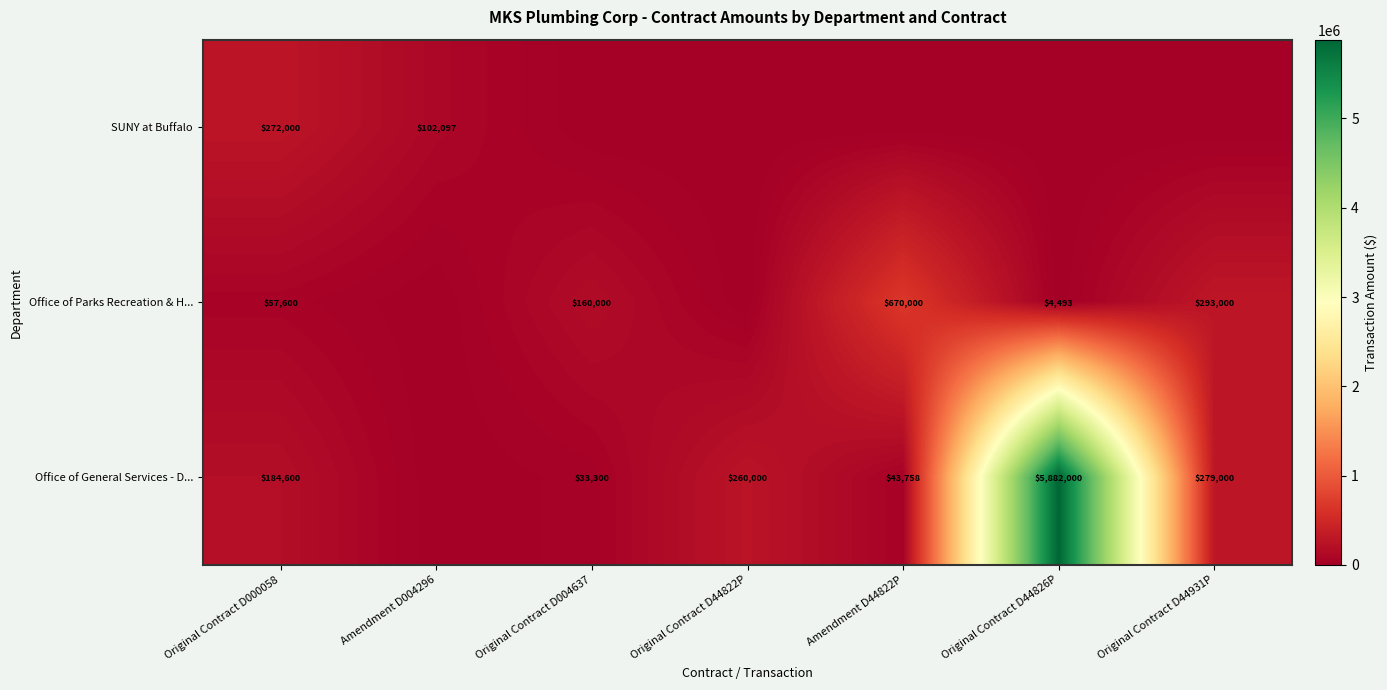

The SUNY at Buffalo series shows 272000 at Original Contract D000058. True or false?

True